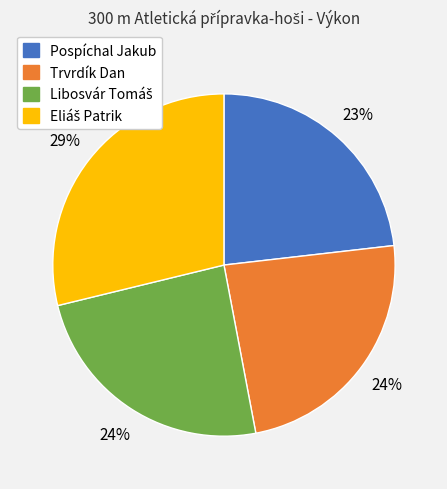

To the nearest percent, what is the average slice percentage?

25%